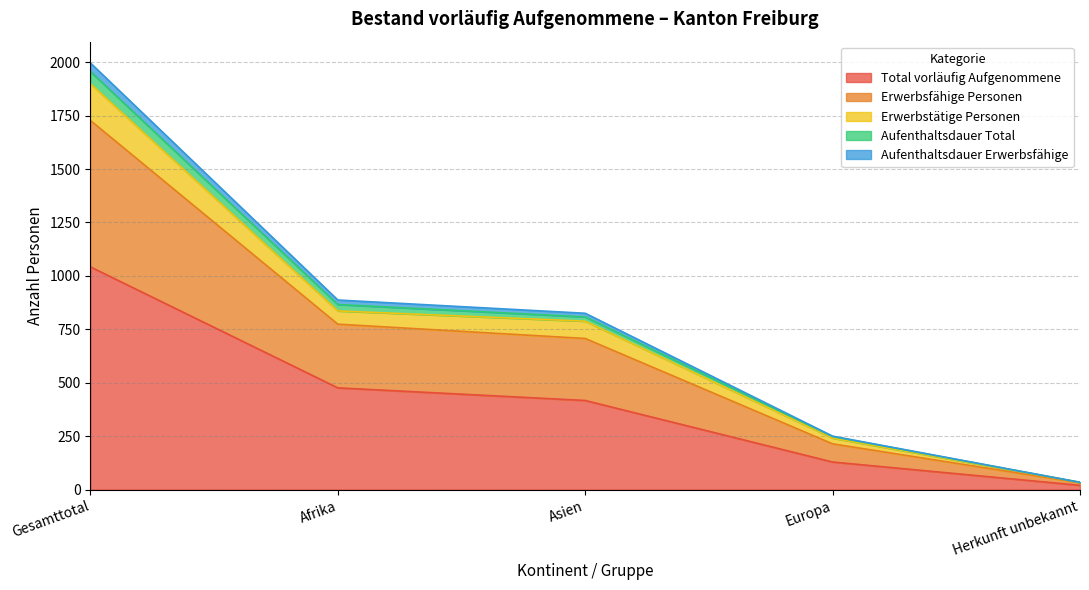

What is the highest value of the Total vorläufig Aufgenommene series?

1042